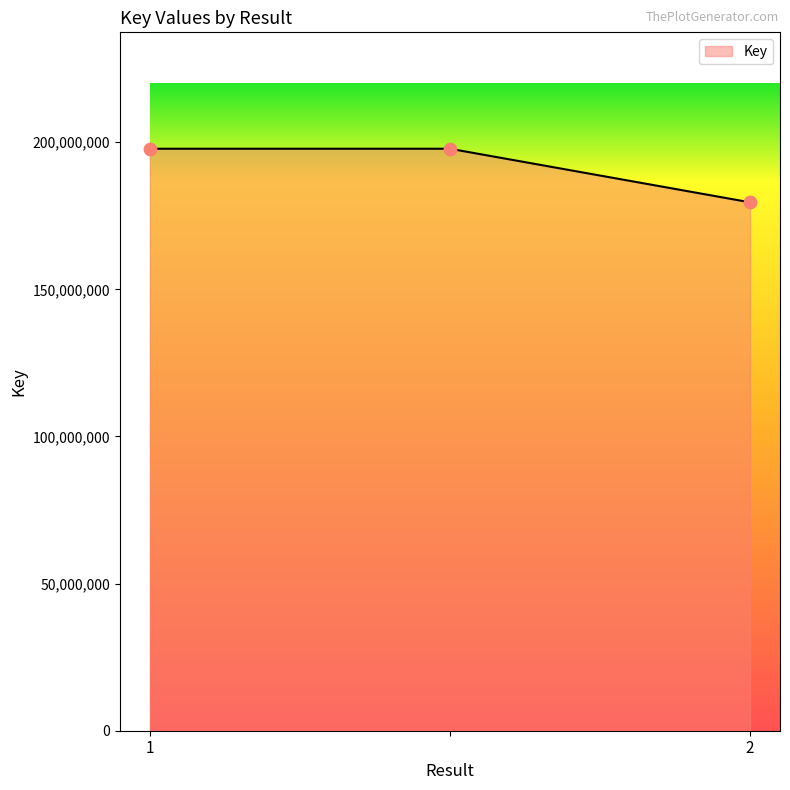

What is the average value?

191697538